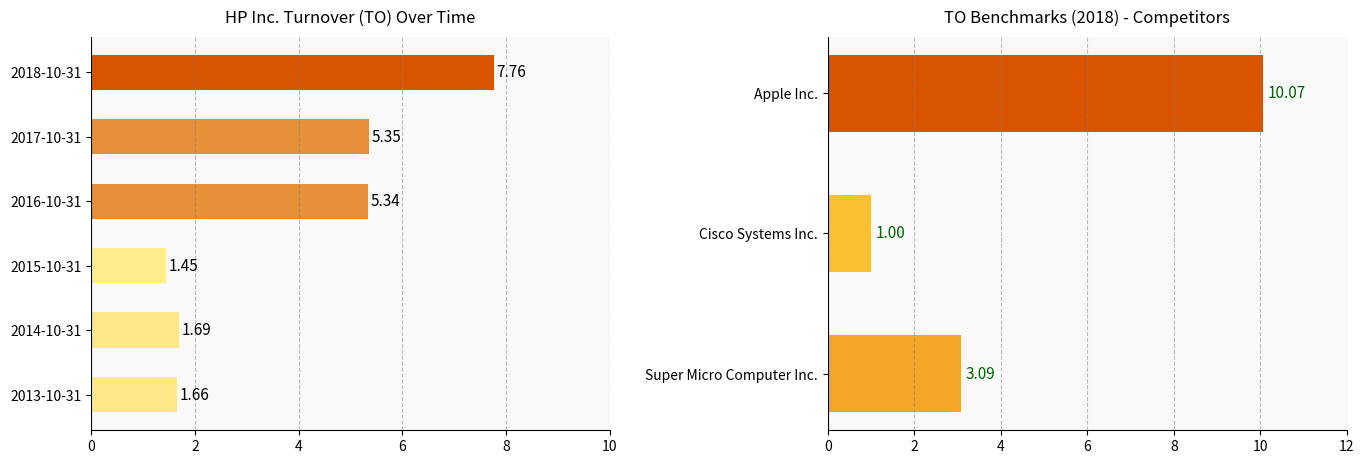

Which has a higher value, 2018-10-31 or 2015-10-31?

2018-10-31